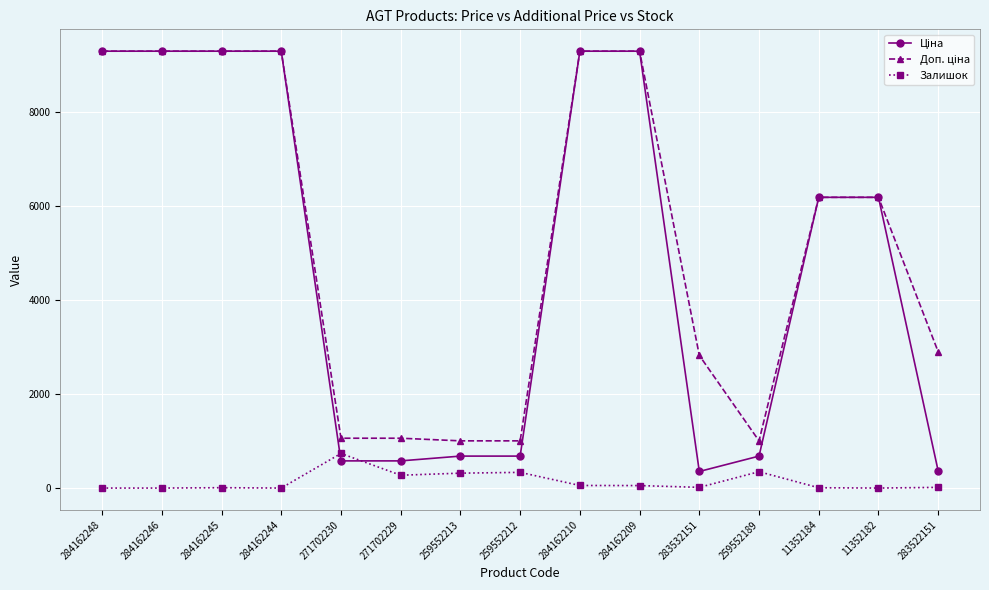

The Залишок series shows 0.0 at 284162248. True or false?

True